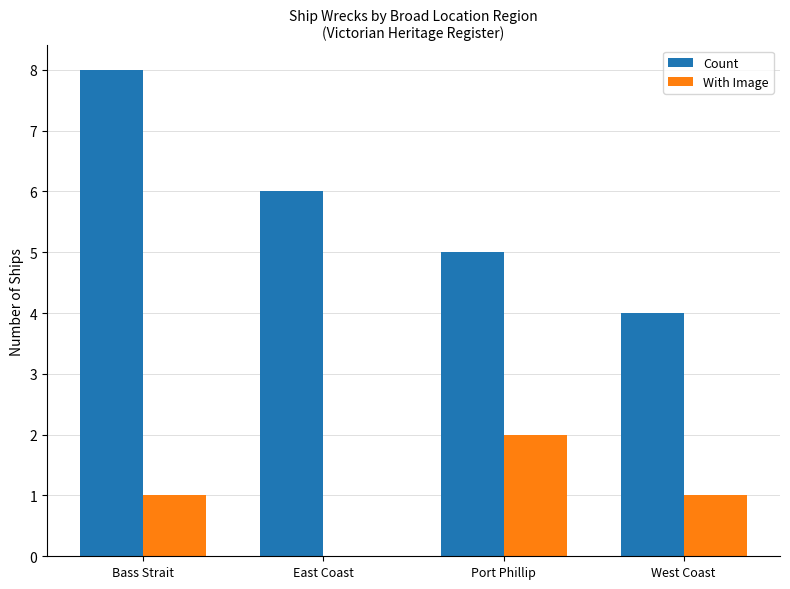

Count the number of categories in the chart.

4